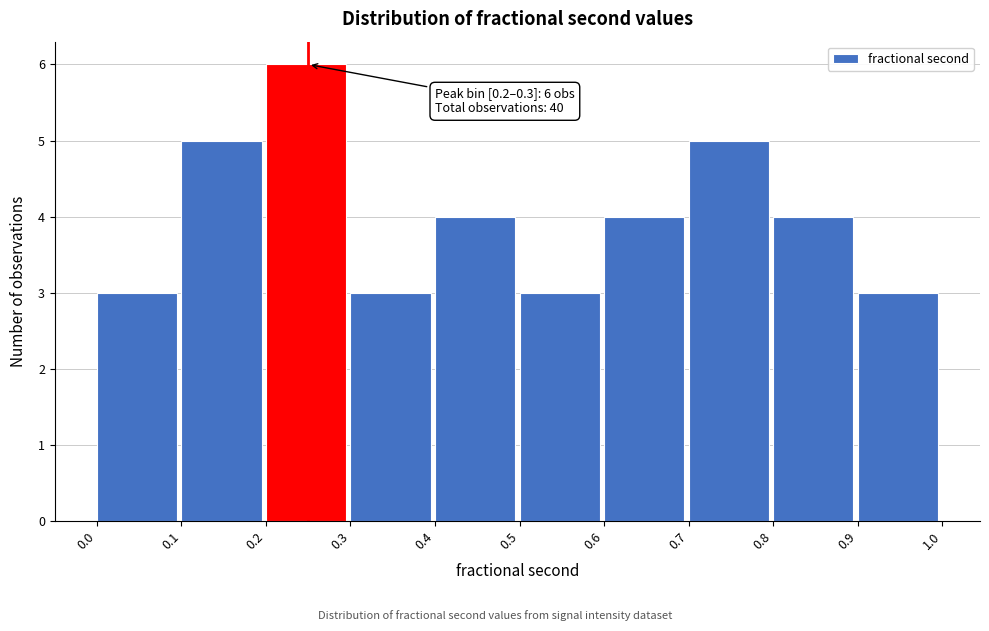

Which range on the x-axis has the tallest bar?

0.2 to 0.3